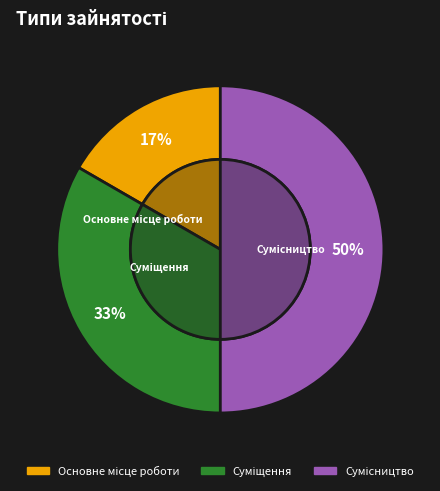

Which category has the smallest portion of the pie?

Основне місце роботи